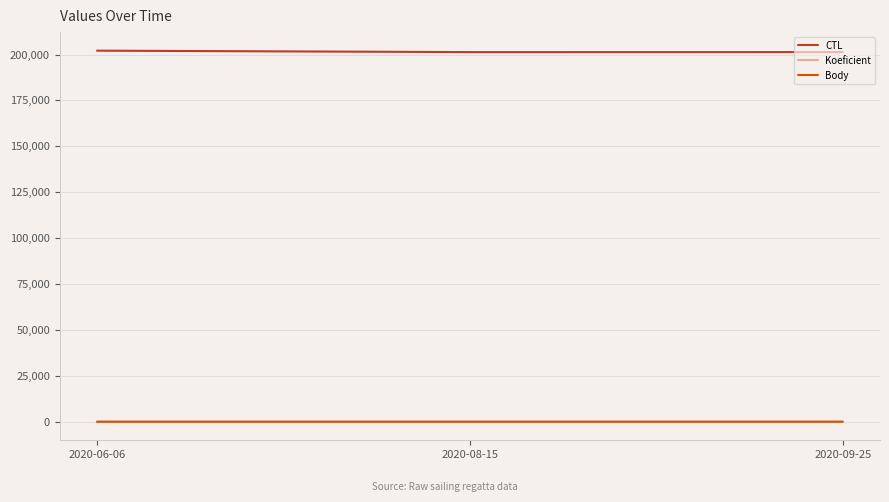

How many lines are shown in the chart?

3